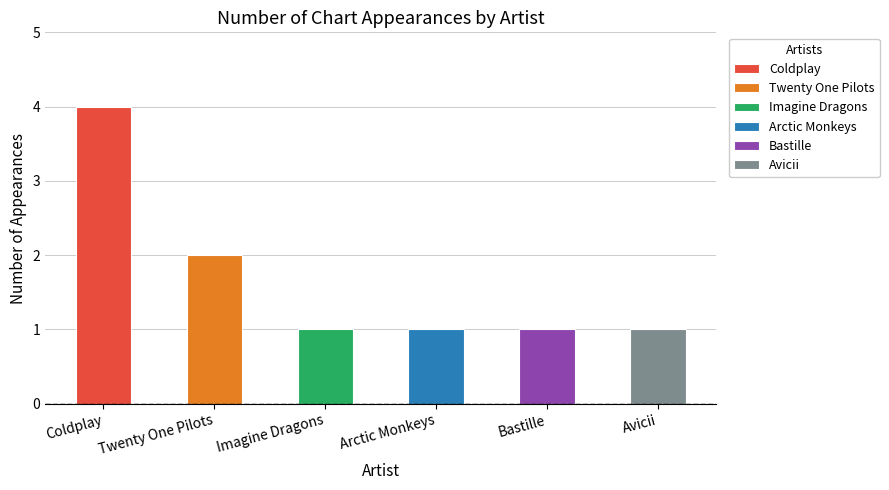

The value at Arctic Monkeys is 1. True or false?

False